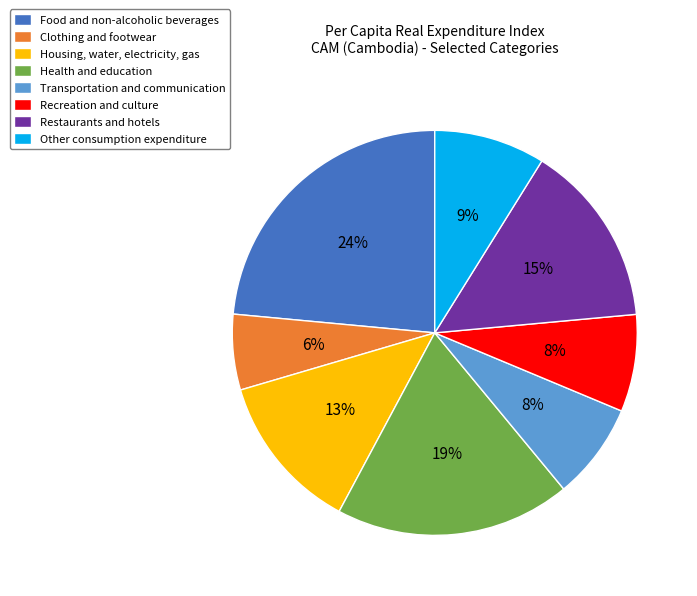

How many segments does this pie chart have?

8